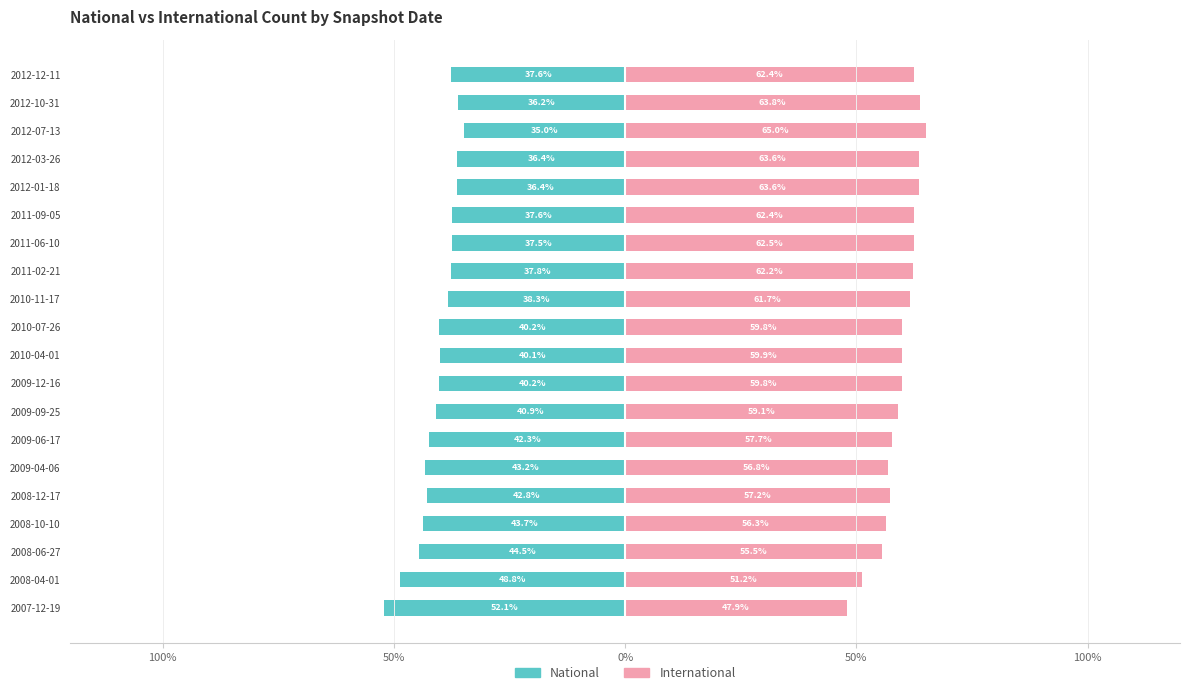

Between 2008-10-10 and 2011-09-05, which series saw the biggest shift?

National